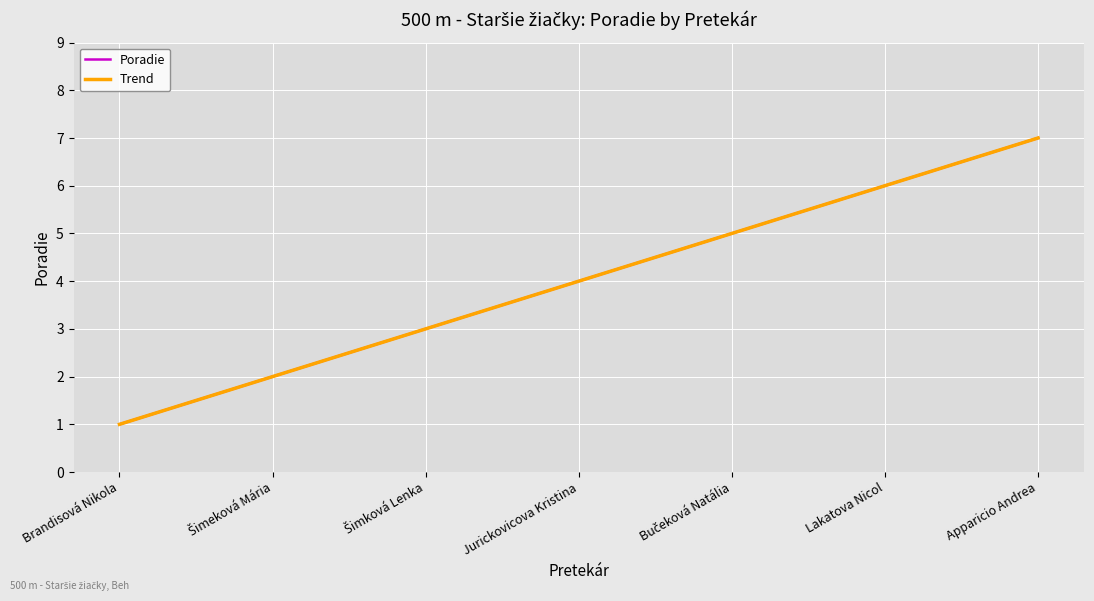

Does the chart have visible grid lines?

Yes